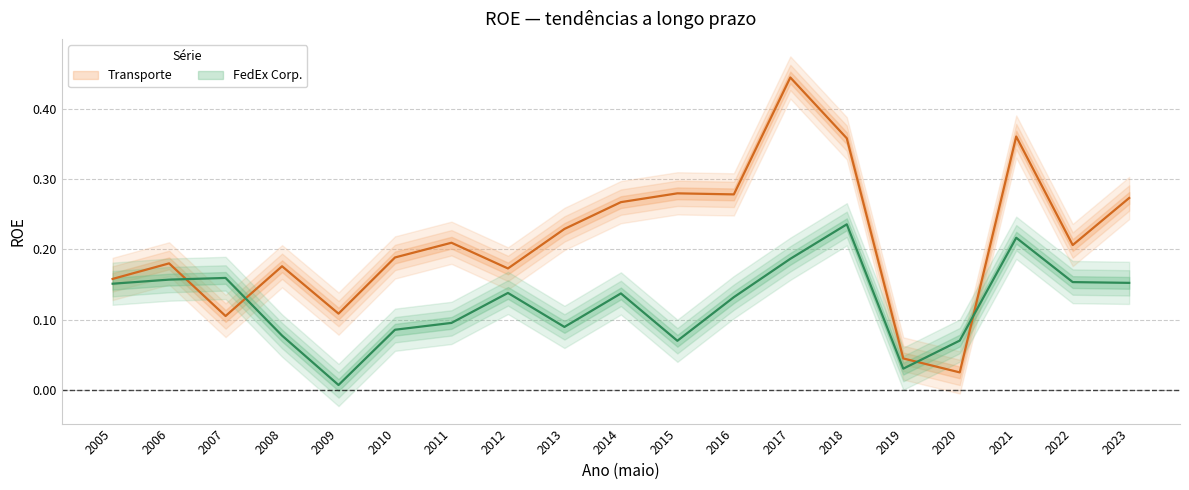

True or false: Transporte has a value of 0.4 at 2022.

False